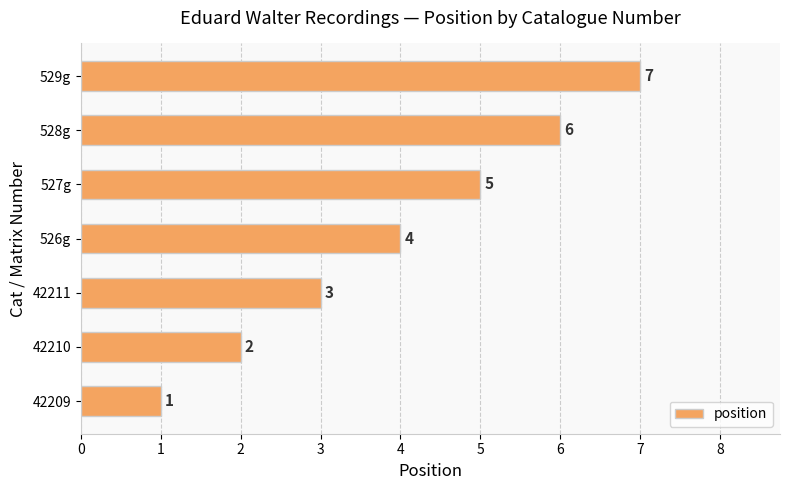

What is the sum of all values?

28